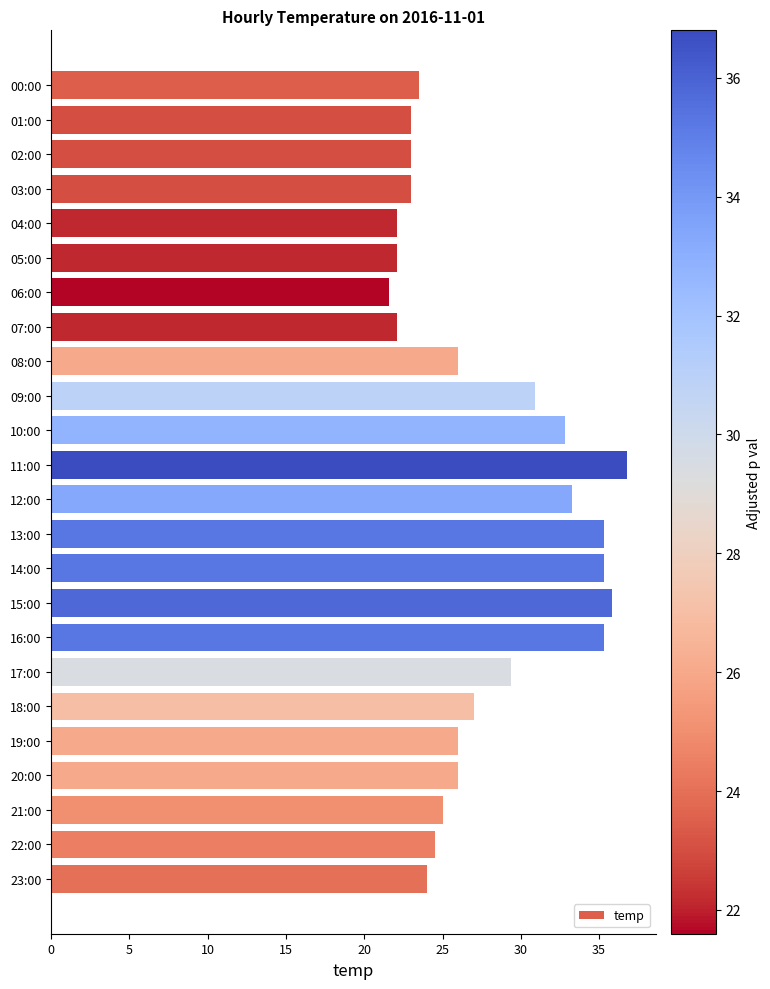

What is the maximum value shown in the chart?

36.8